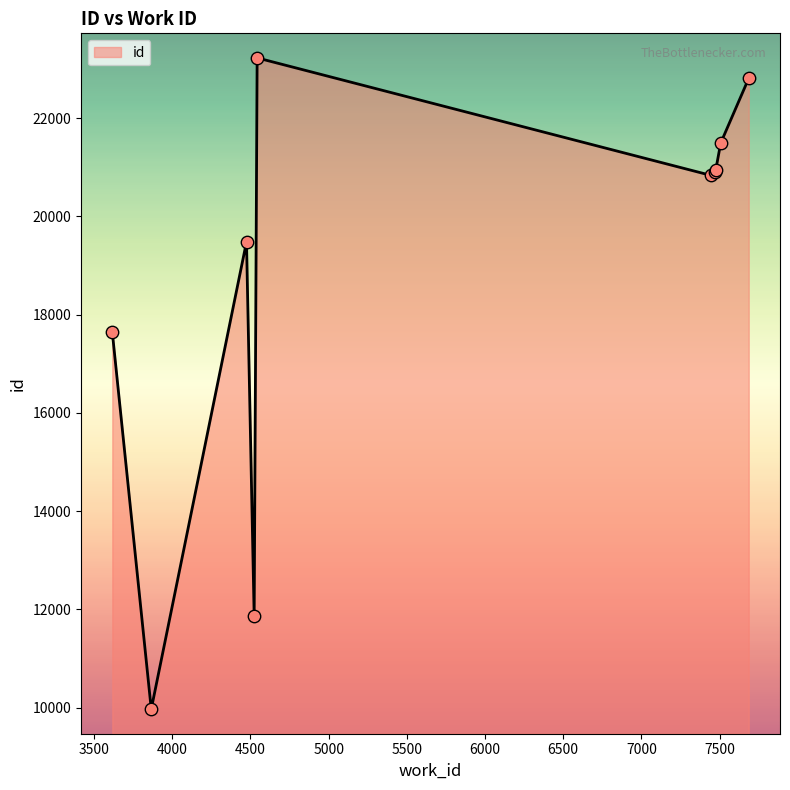

What is the minimum value shown in the chart?

9966